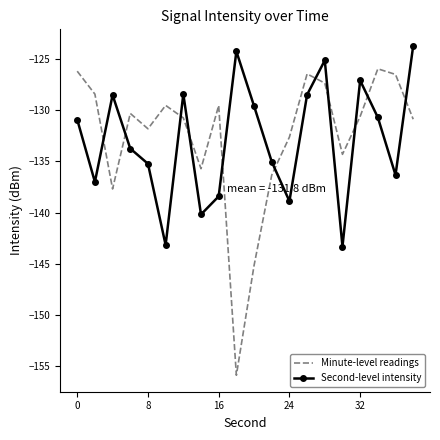

After their last crossing, which series has the higher values: Minute-level readings or Second-level intensity?

Second-level intensity